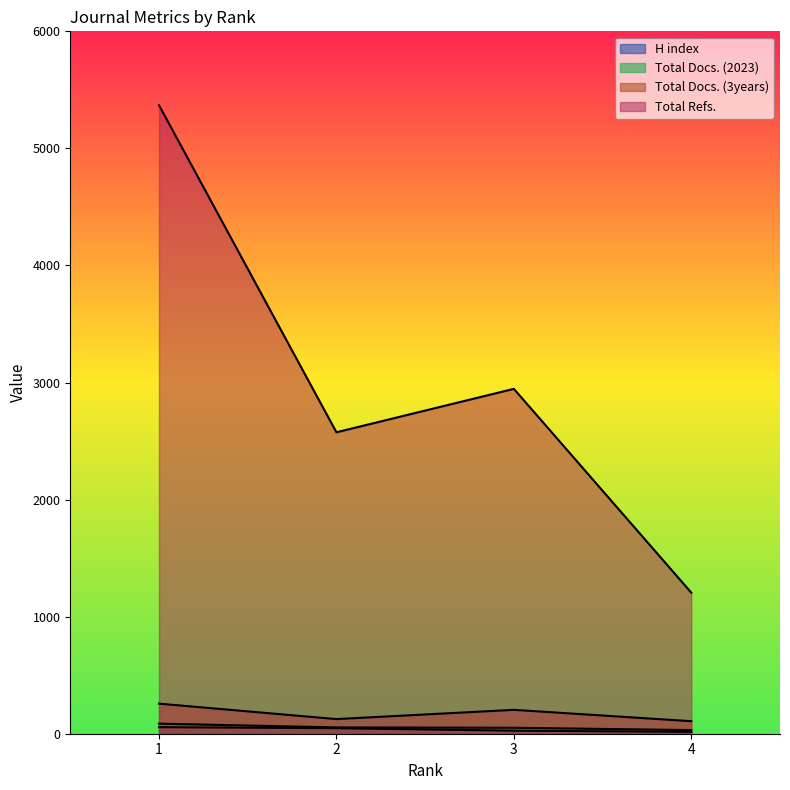

Is the value of Total Docs. (3years) at 1 greater than the value of H index at 3?

Yes